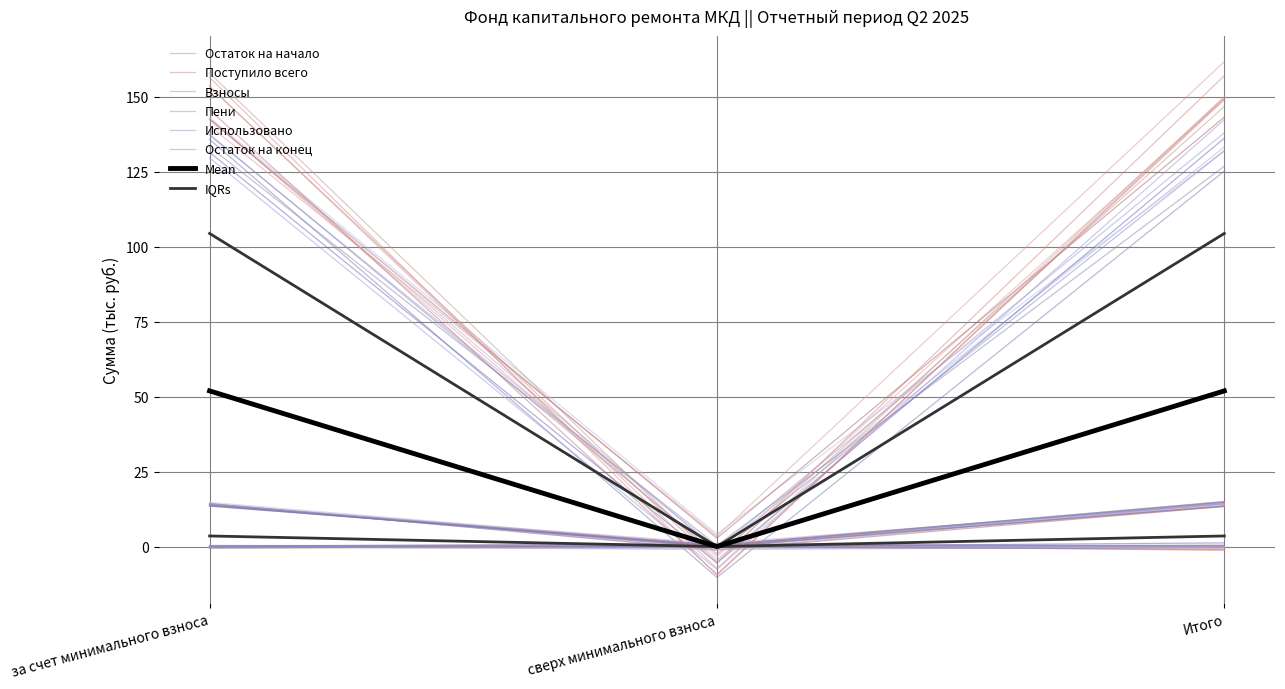

What is the spread (max minus min) of values at Итого?

100.8